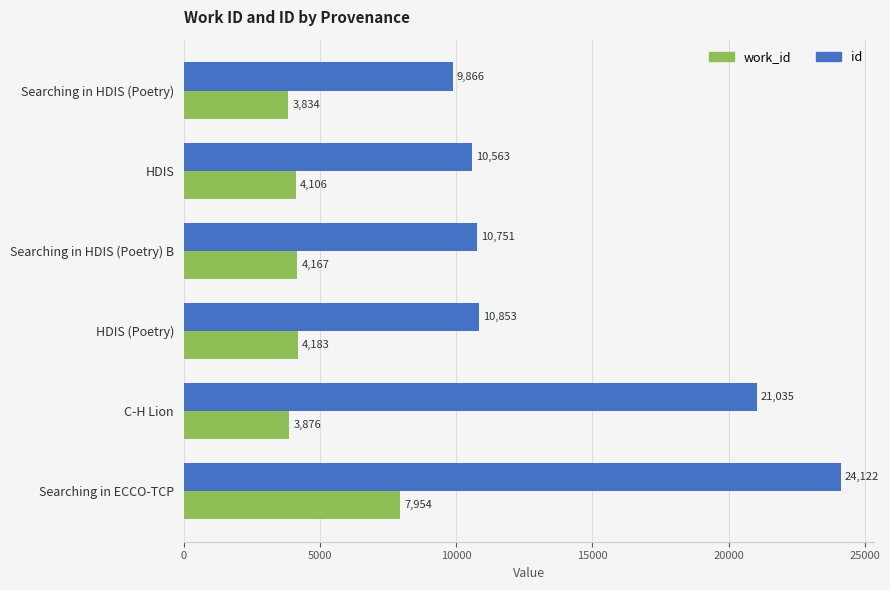

Which series has the largest total across all categories?

id